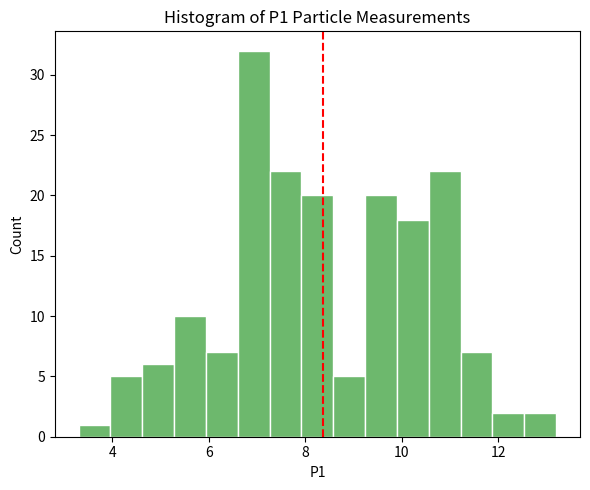

Read against the x-axis, roughly where is the centre of the tallest bar?

7.0